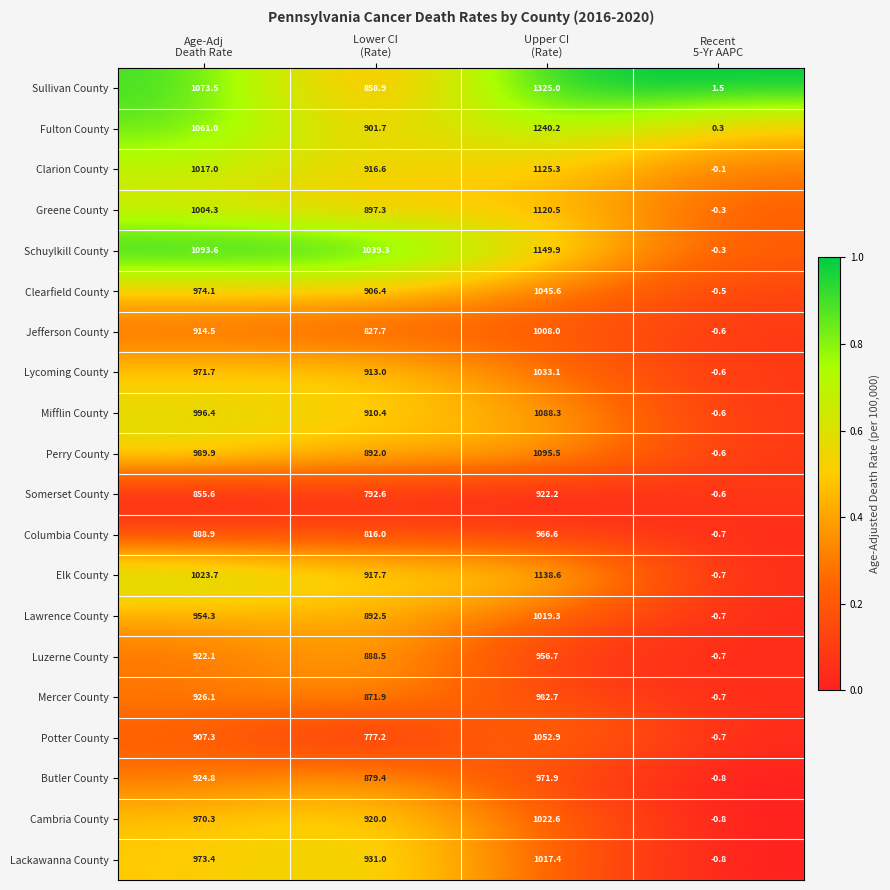

What is the sum of all Luzerne County values?

2766.6